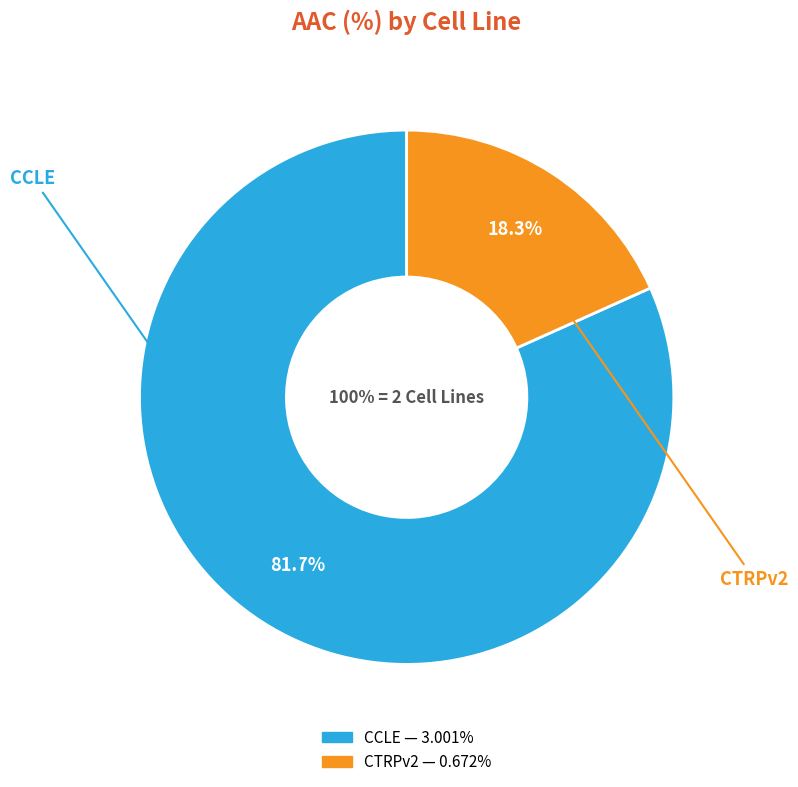

What percentage is the CTRPv2 slice, to the nearest percent?

18%